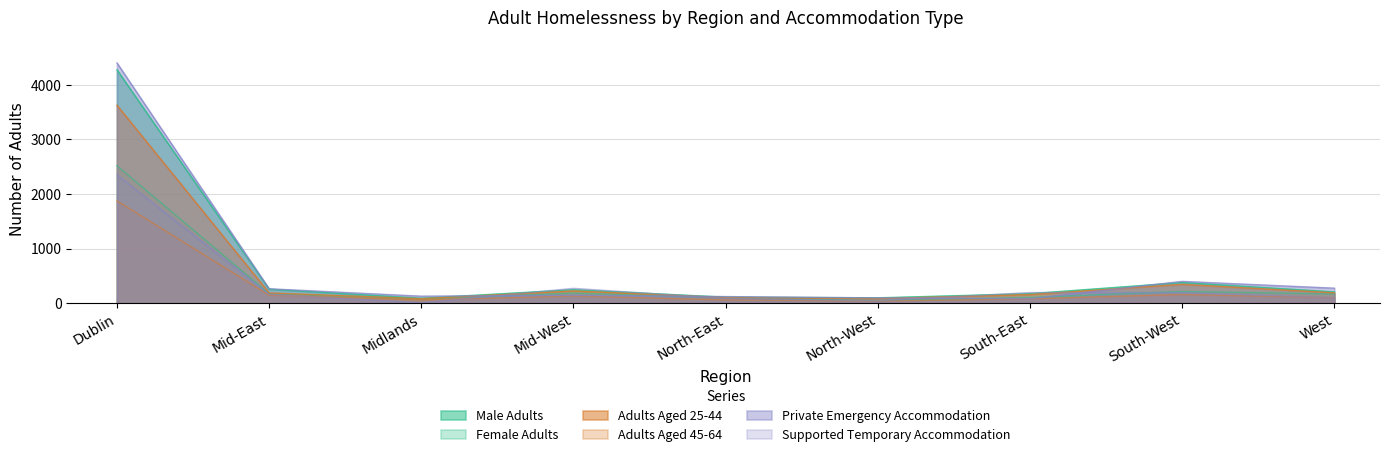

Which series has the widest spread of values?

Private Emergency Accommodation